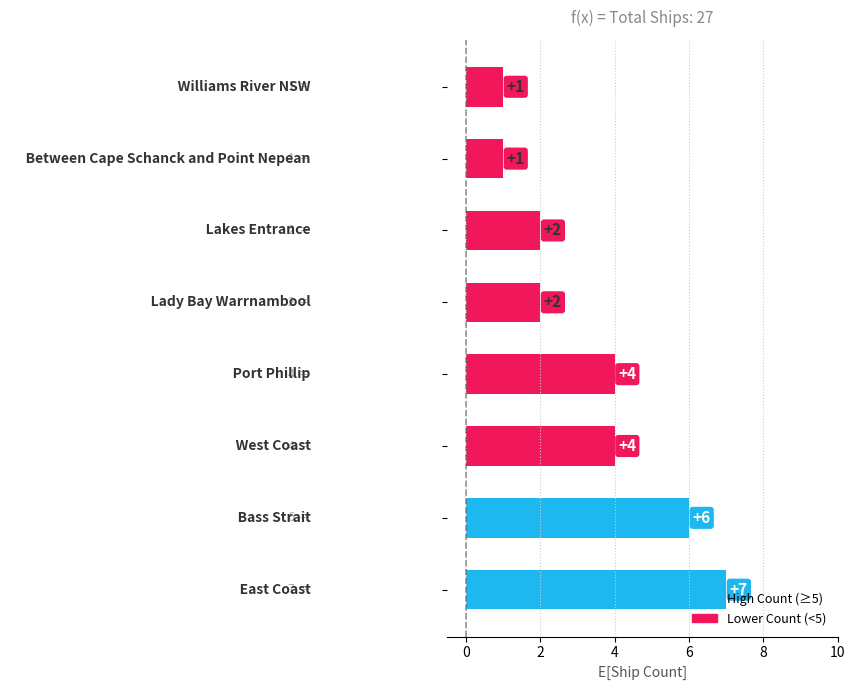

How many data points are less than 4?

4